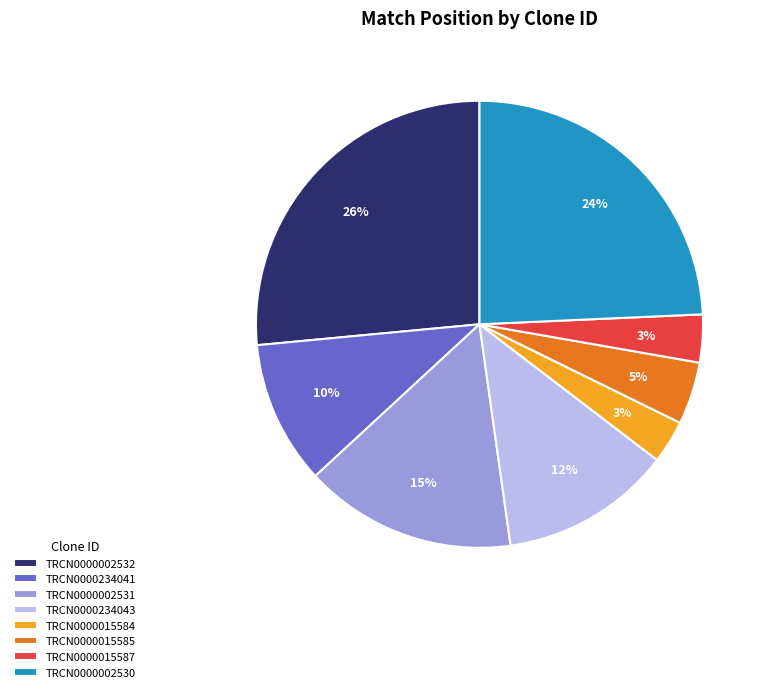

Is it true that TRCN0000002530 is 24% of the pie?

True